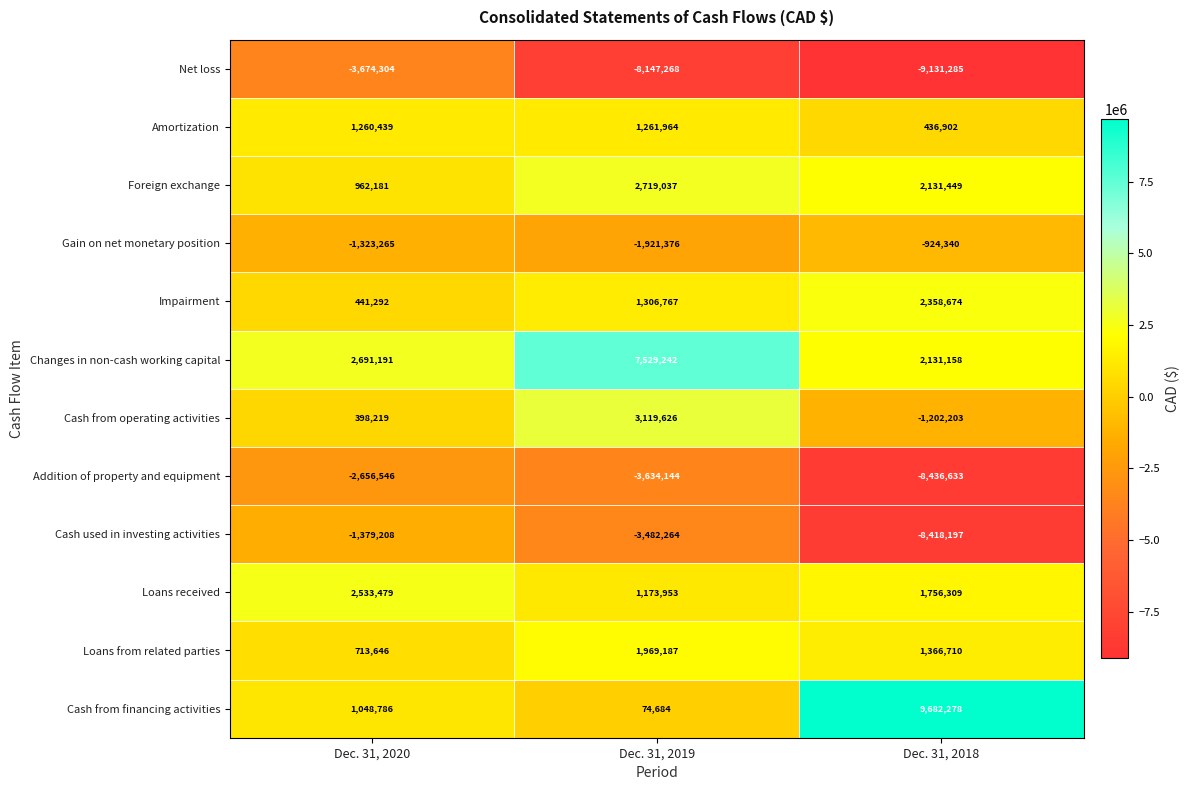

How many categories are shown in the chart?

3